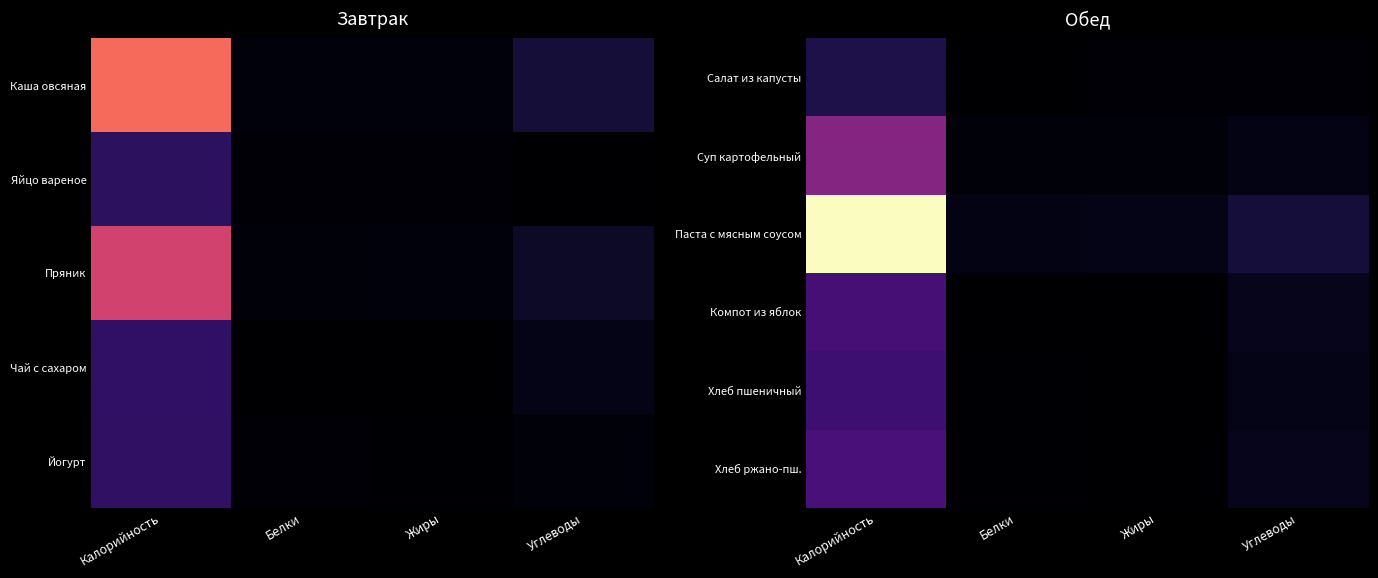

What is the difference between the Паста с мясным соусом values at Жиры and Углеводы?

21.0